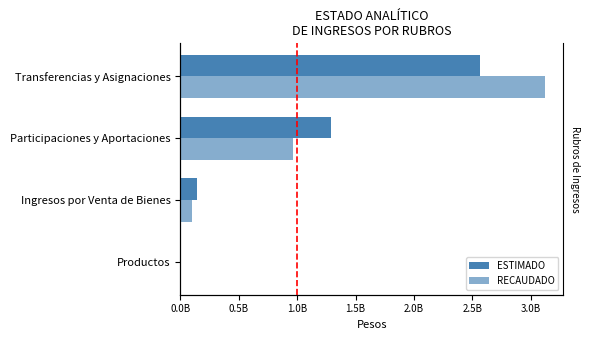

Which series has the largest range (max minus min)?

RECAUDADO